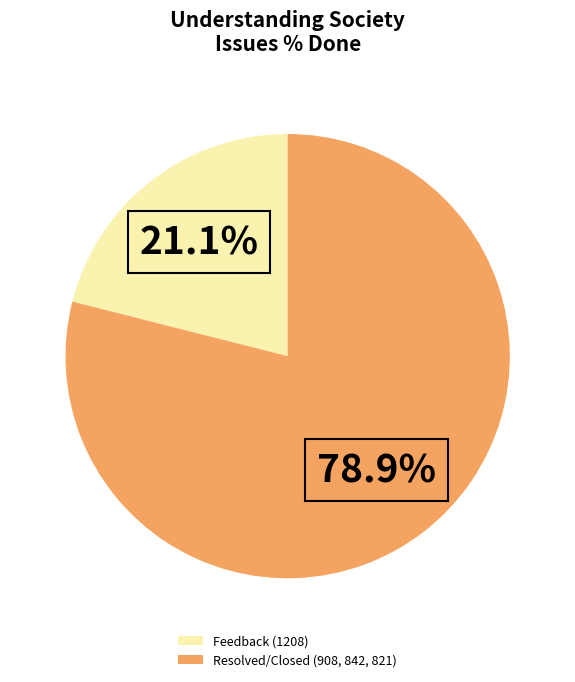

Approximately how many times larger is the value at Resolved/Closed (908, 842, 821) compared to Feedback (1208)?

3.7